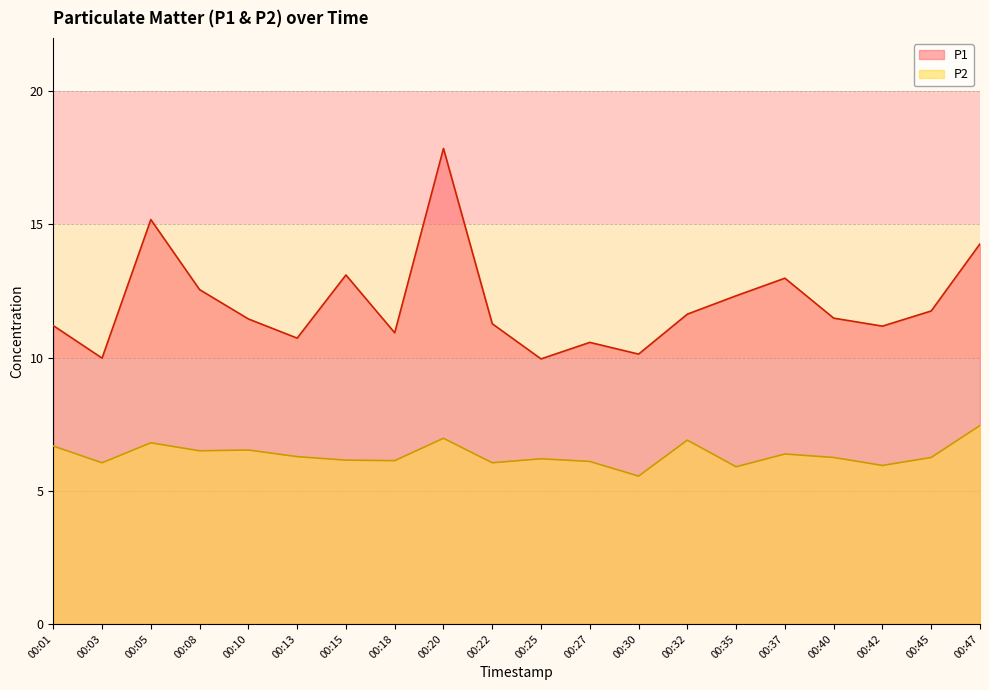

What is the approximate value of P2 at 00:22?

6.0